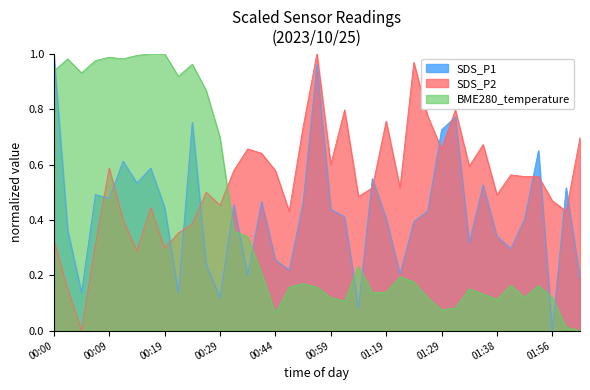

At which label does SDS_P2 reach its peak?

00:54